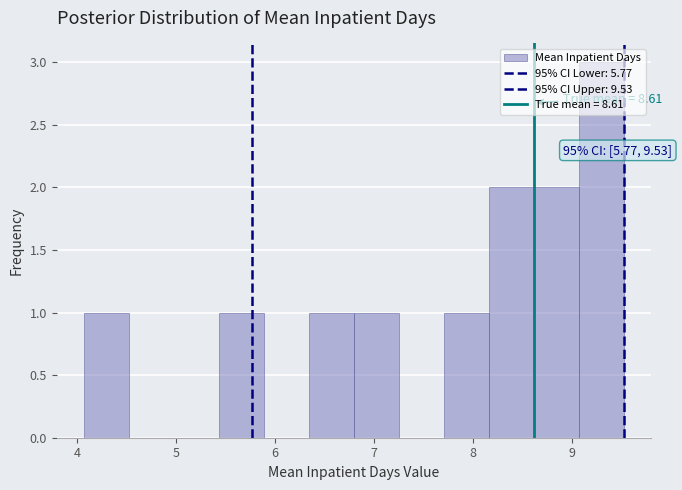

Which range on the x-axis has the tallest bar?

9.1 to 9.5